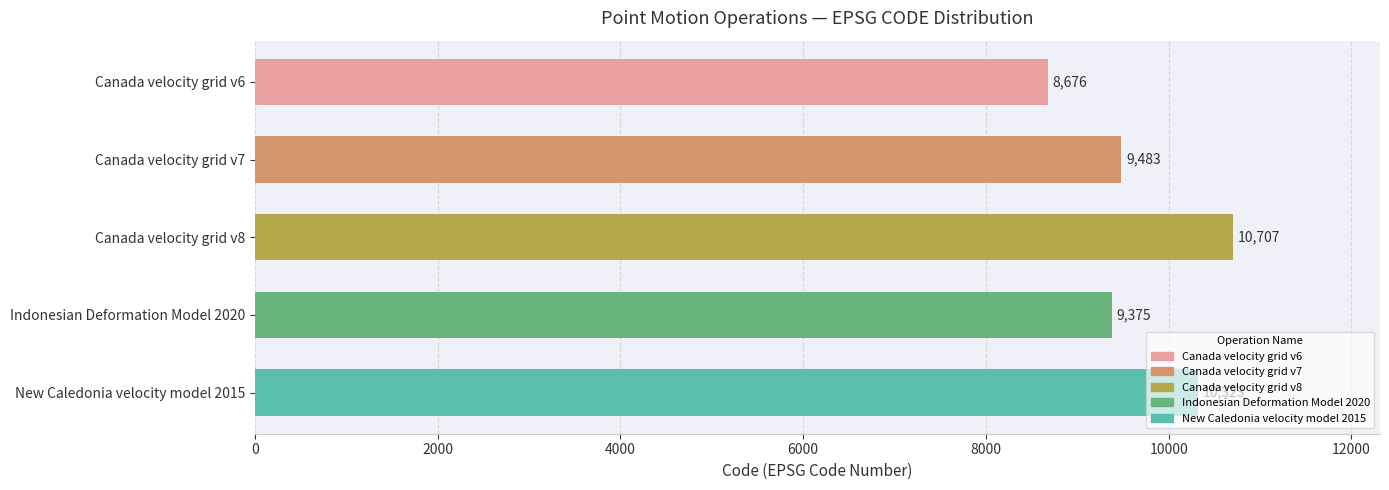

What is the label of the 3rd bar from the top?

Canada velocity grid v8